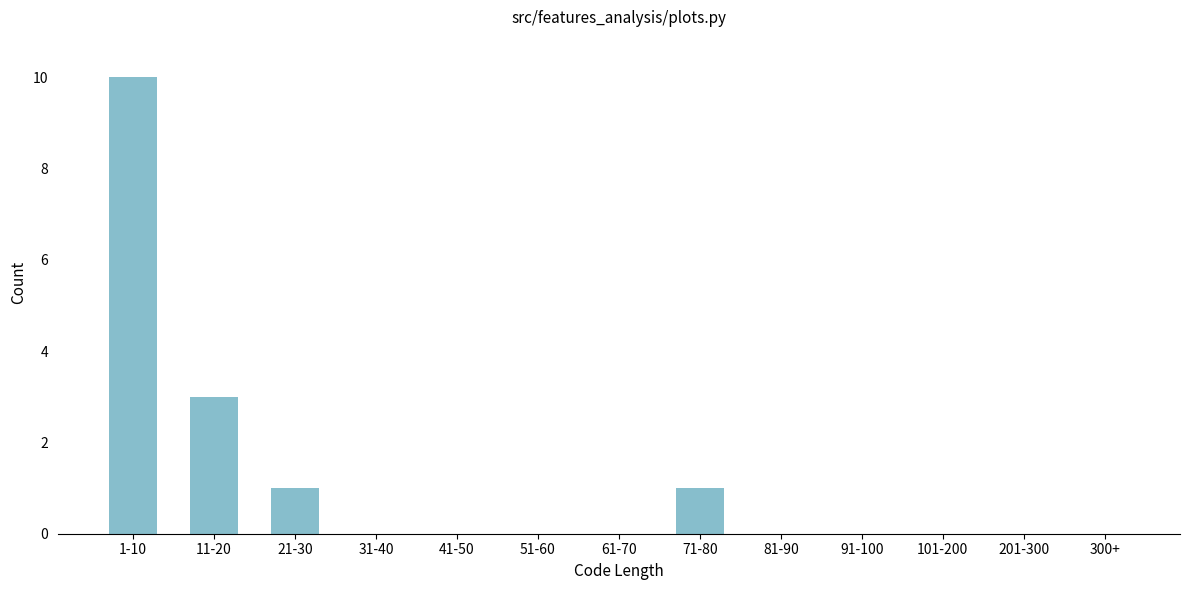

Reading right to left, list all the values displayed in this chart.

300+=0	201-300=0	101-200=0	91-100=0	81-90=0	71-80=1	61-70=0	51-60=0	41-50=0	31-40=0	21-30=1	11-20=3	1-10=10